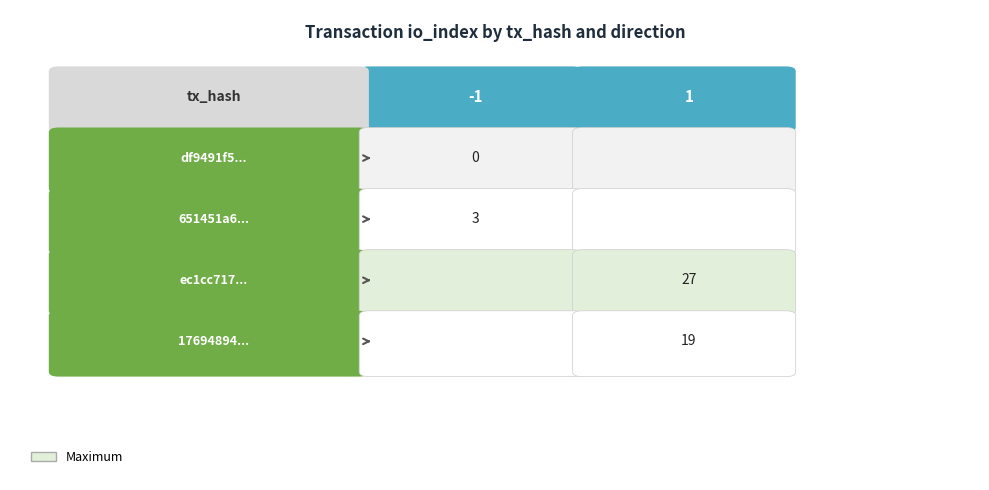

Reading left to right, extract all data points from this chart.

df9491f50548650edbe7a7c8784f75b79b20aa2: -1	0
651451a6352bba7679766117b113e23661363d3: -1	3
ec1cc7176722b6dd86d4c30f81a9159c2cbdbf1: 1	27
1769489430de16af5240aa2dcd0b4677eb5b623: 1	19